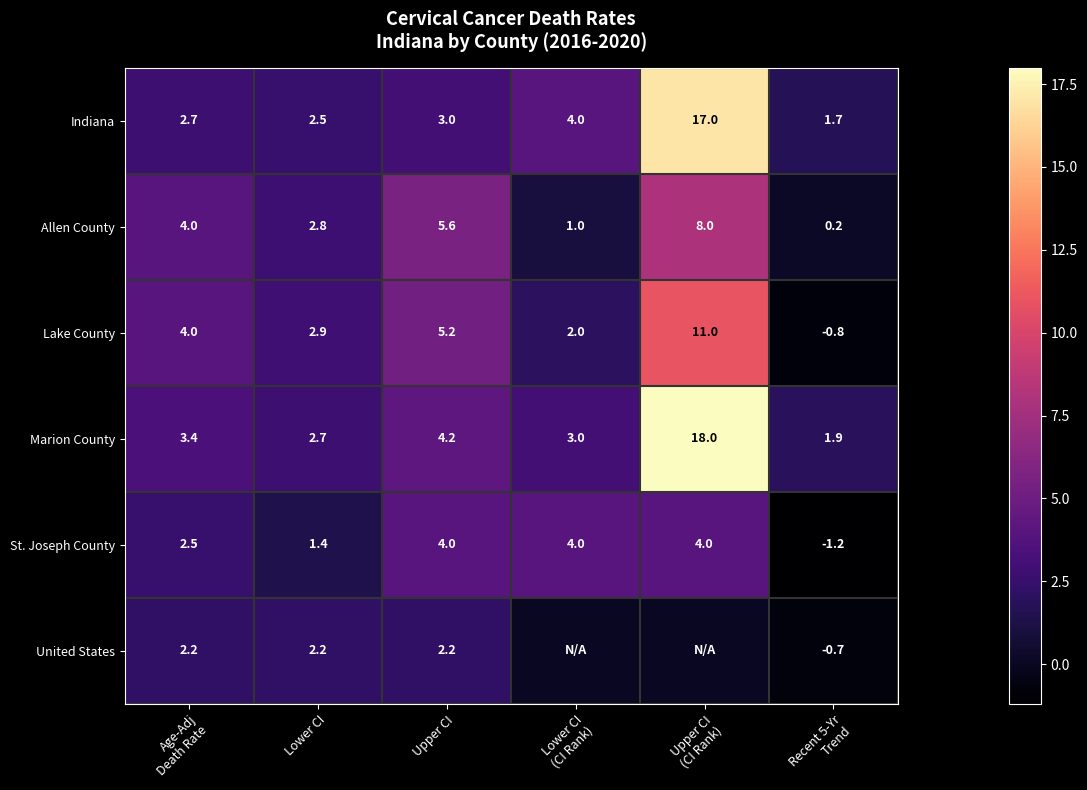

How many data points in Indiana are less than 3?

3